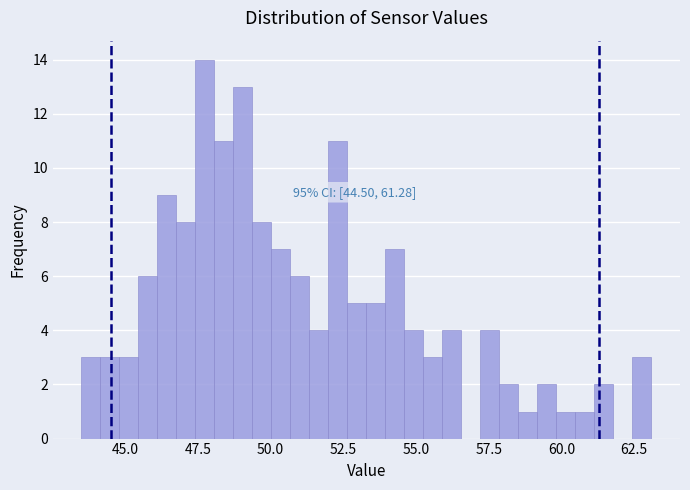

Read against the x-axis, roughly where is the centre of the tallest bar?

47.5